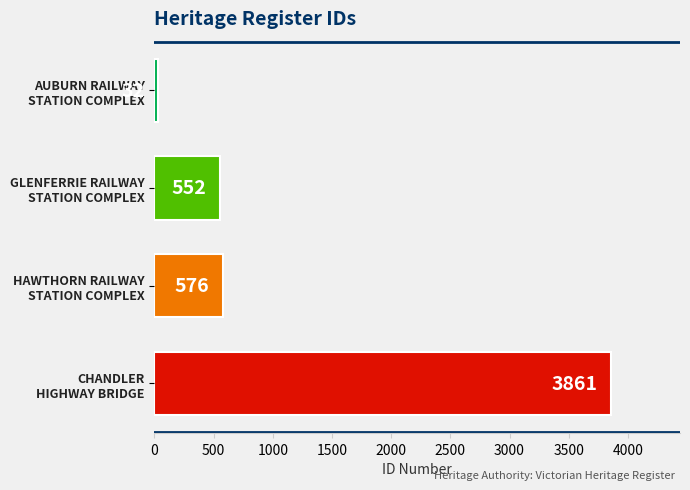

Does the chart contain any negative values?

No